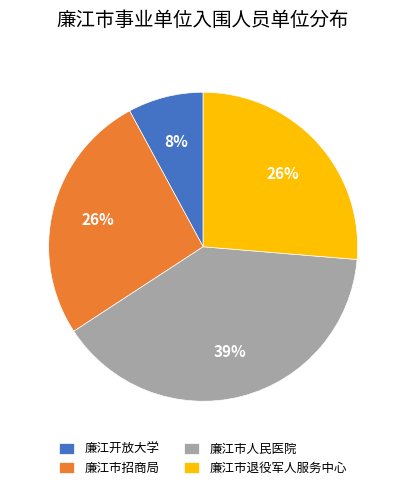

How many slices are in this pie chart?

4